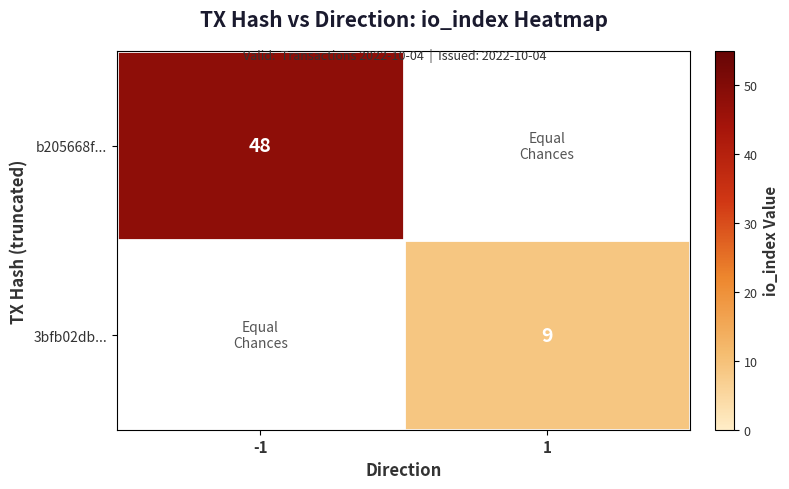

True or false: 3bfb02db... has a value of 12 at 1.

False